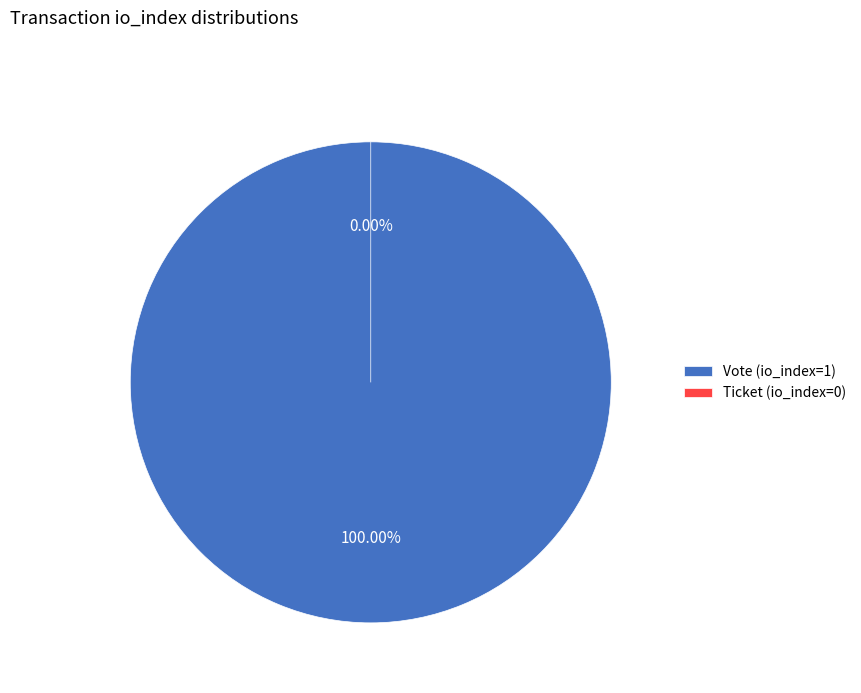

Which slice is the smallest?

Ticket (io_index=0)